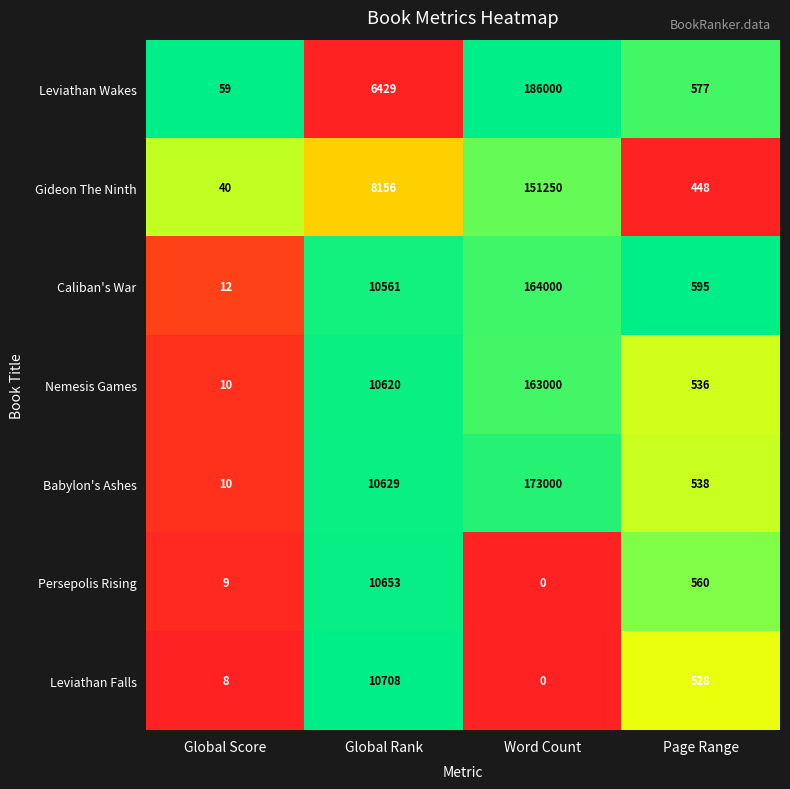

Reading left to right, list all the values displayed in this chart.

Leviathan Wakes: Global Score=59	Global Rank=6429	Word Count=186000	Page Range=577
Gideon The Ninth: Global Score=40	Global Rank=8156	Word Count=151250	Page Range=448
Caliban's War: Global Score=12	Global Rank=10561	Word Count=164000	Page Range=595
Nemesis Games: Global Score=10	Global Rank=10620	Word Count=163000	Page Range=536
Babylon's Ashes: Global Score=10	Global Rank=10629	Word Count=173000	Page Range=538
Persepolis Rising: Global Score=9	Global Rank=10653	Word Count=0	Page Range=560
Leviathan Falls: Global Score=8	Global Rank=10708	Word Count=0	Page Range=528